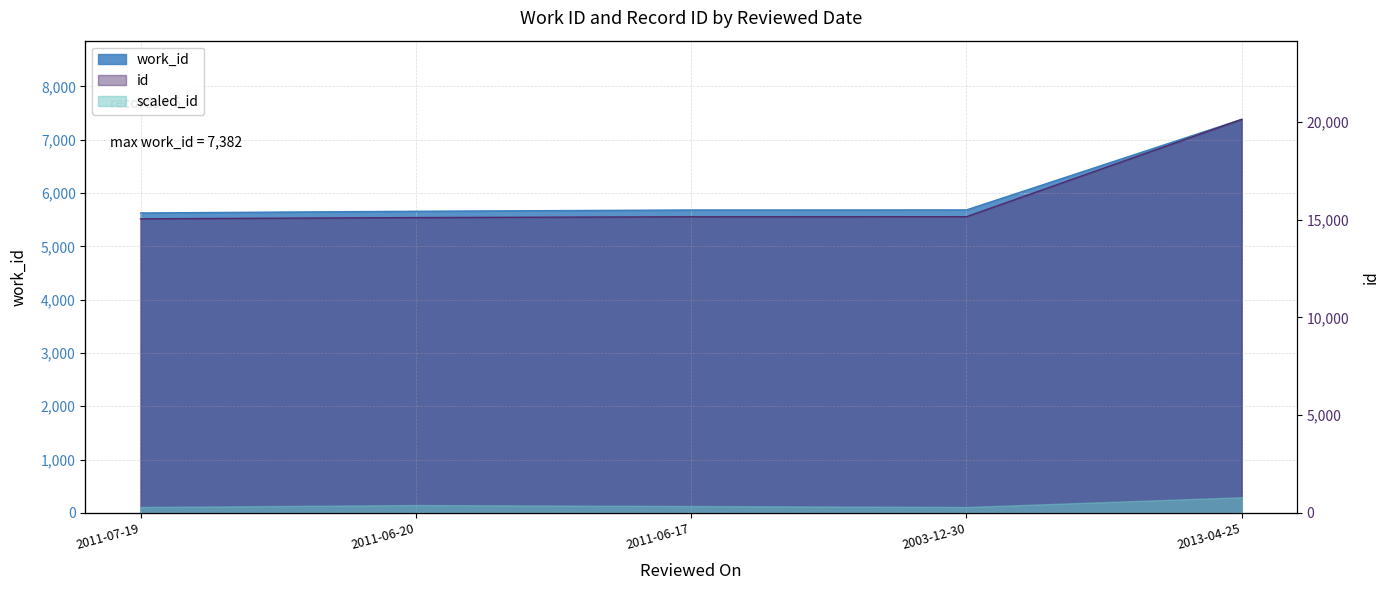

Reading left to right, transcribe all the data shown in this chart.

work_id: 5626	5658	5682	5683	7382
id: 15052	15114	15157	15159	20142